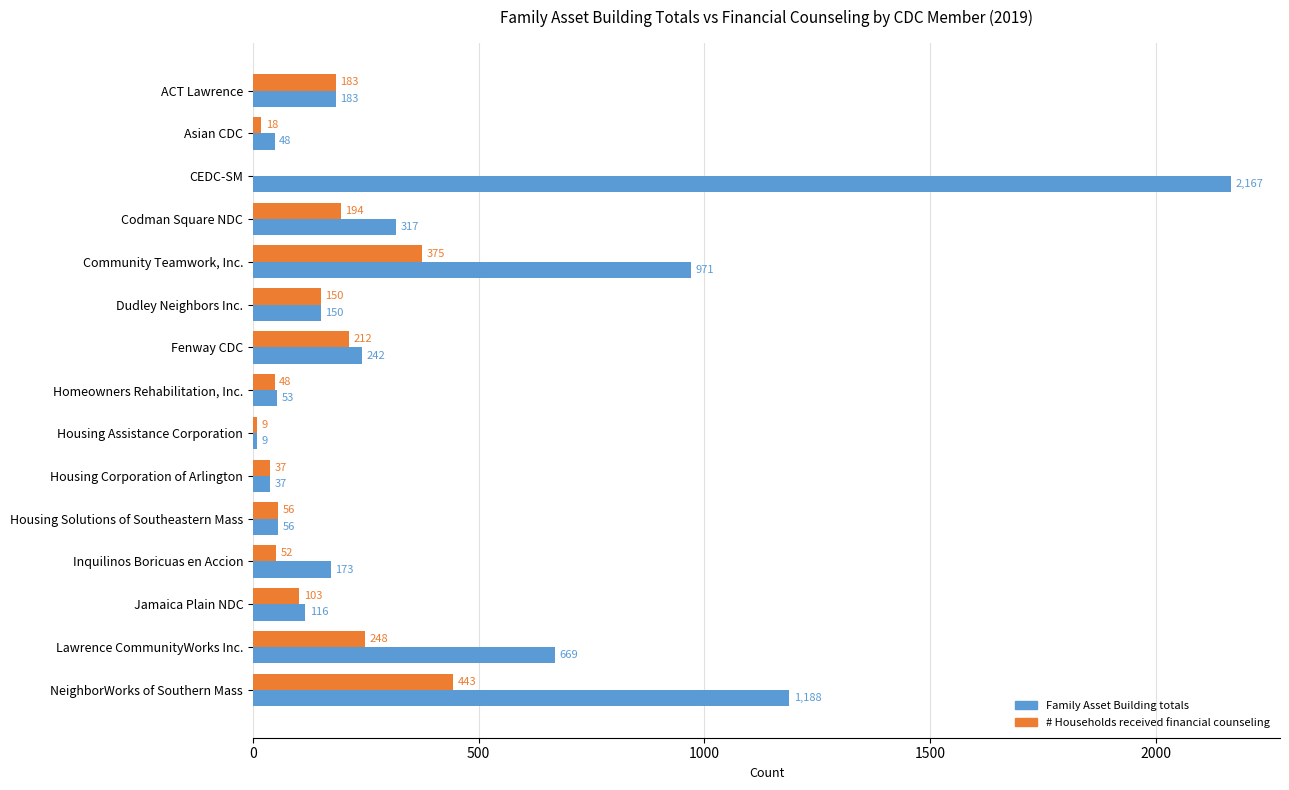

What is the sum of all # Households received financial counseling values?

2128